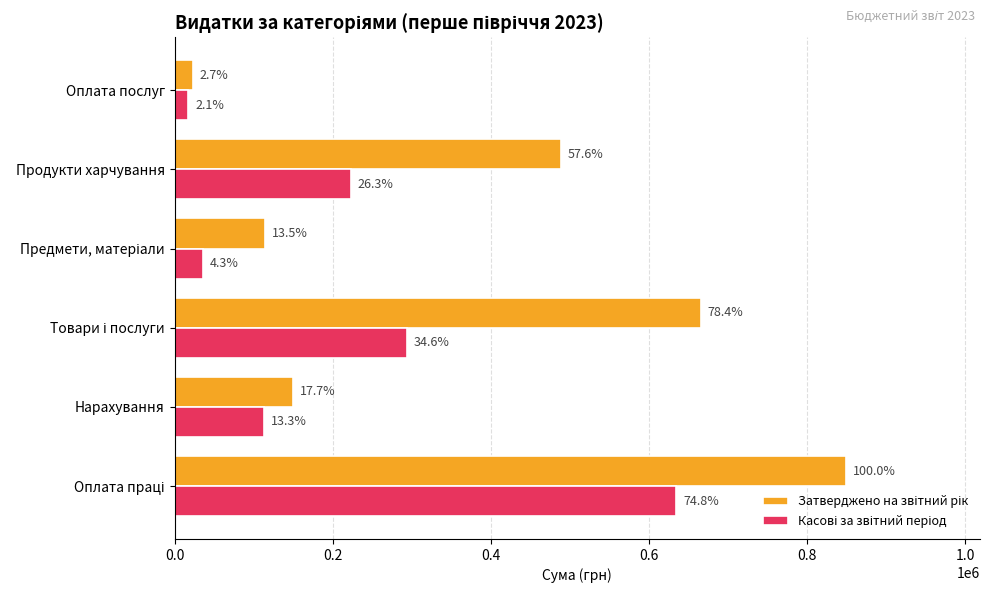

Reading left to right, transcribe all the data shown in this chart.

Затверджено на звітний рік: 849100.0	150100.0	665900.0	114500.0	489000.0	22900.0
Касові за звітний період: 634781.3	113264.2	294125.9	36536.0	223330.5	17510.0